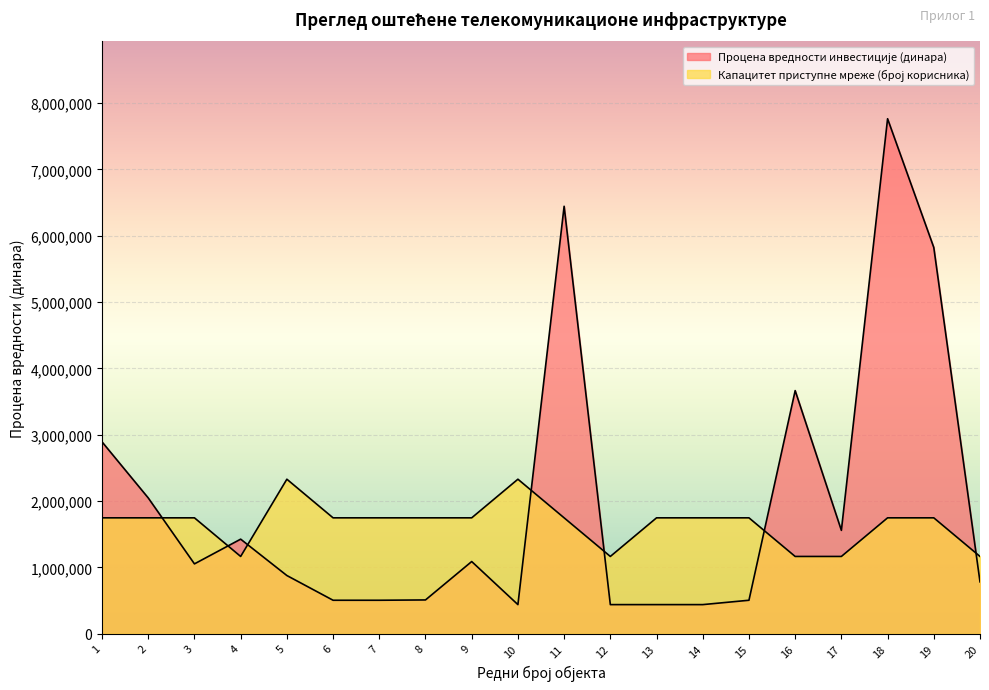

Between 15 and 10, which is larger?

15